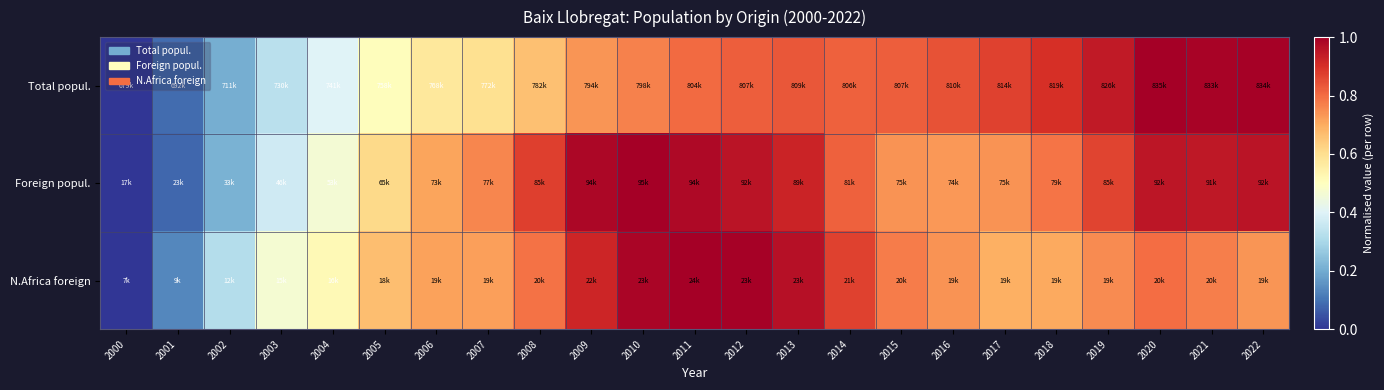

Between 2012 and 2007, which is larger?

2012